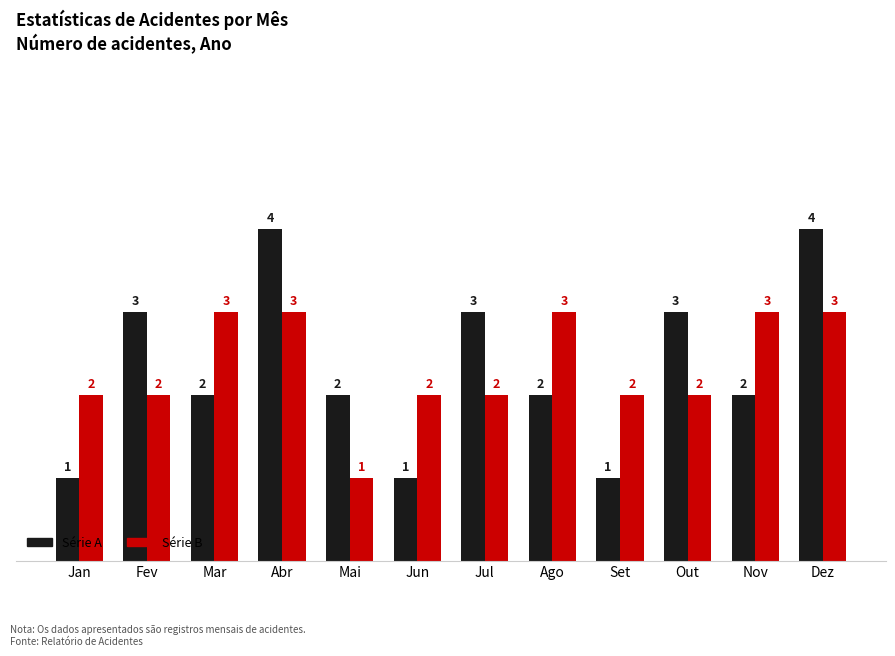

Does the chart contain stacked bars?

No